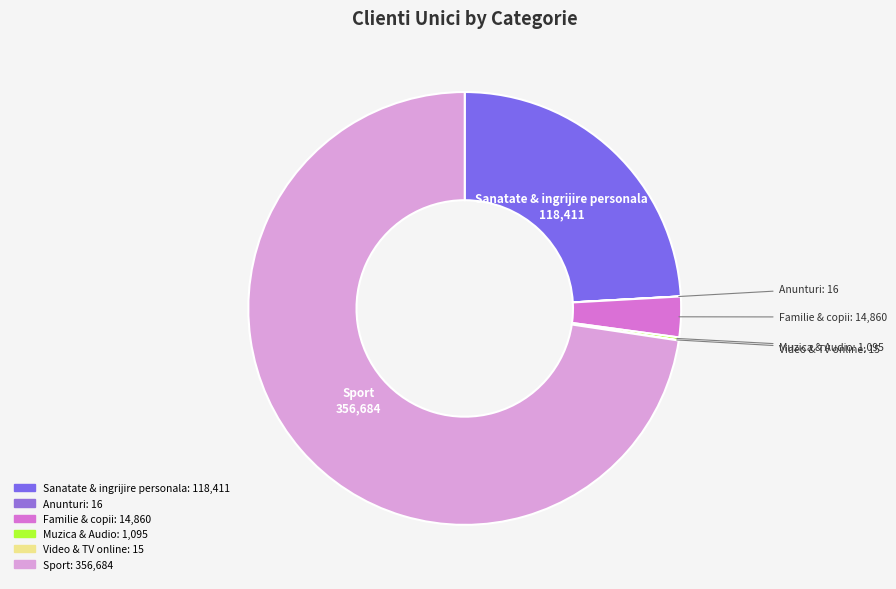

Is it true that Sport is 83% of the pie?

False